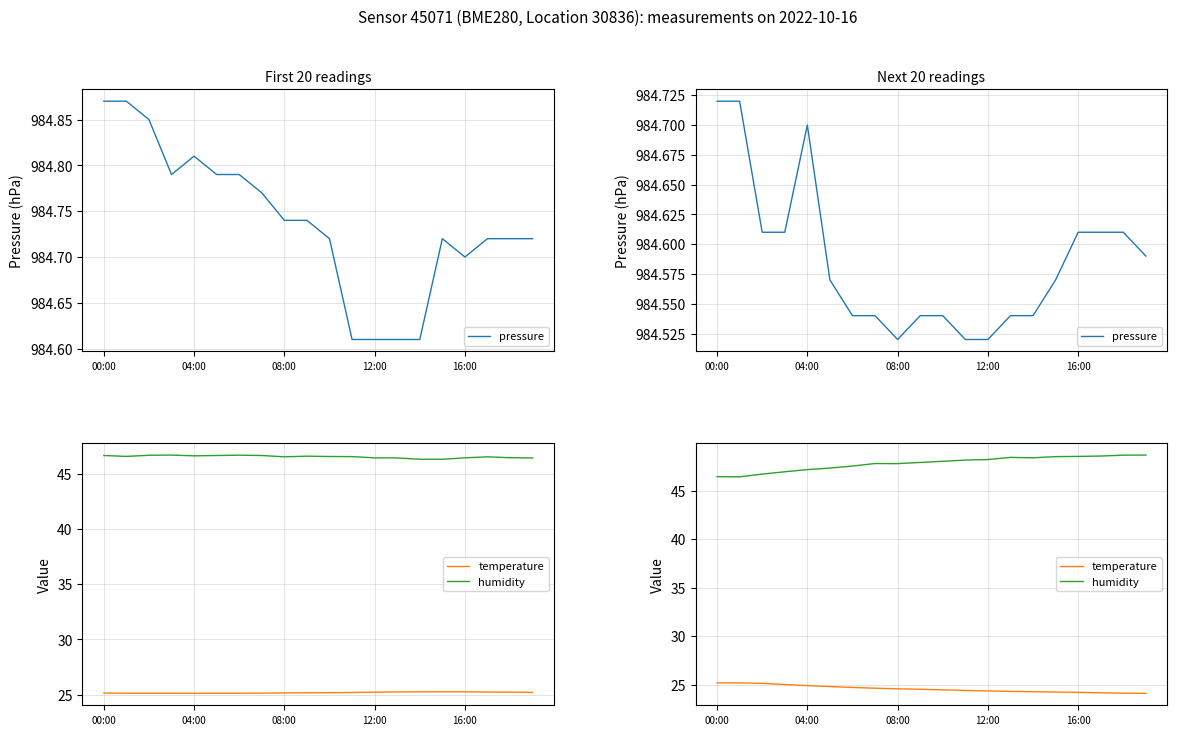

List the series in order of their peak value, lowest first.

temperature, humidity, pressure